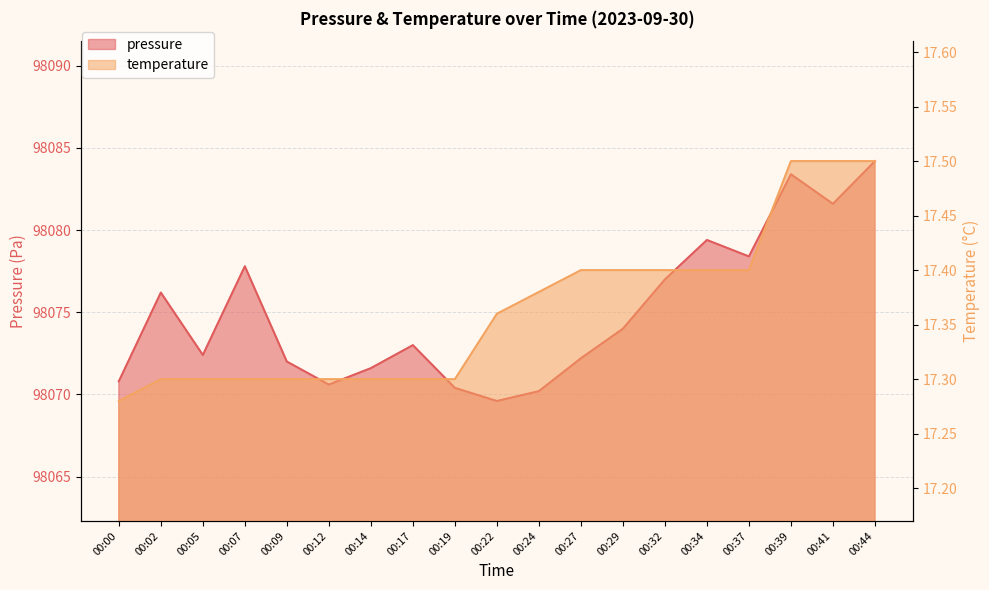

At how many categories does at least one series exceed 86118?

19